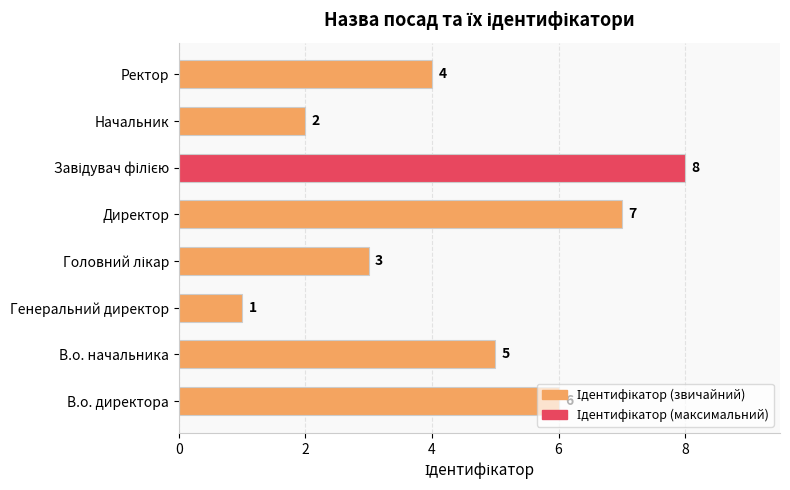

What is the ratio of the value at В.о. директора to the value at Ректор?

1.5